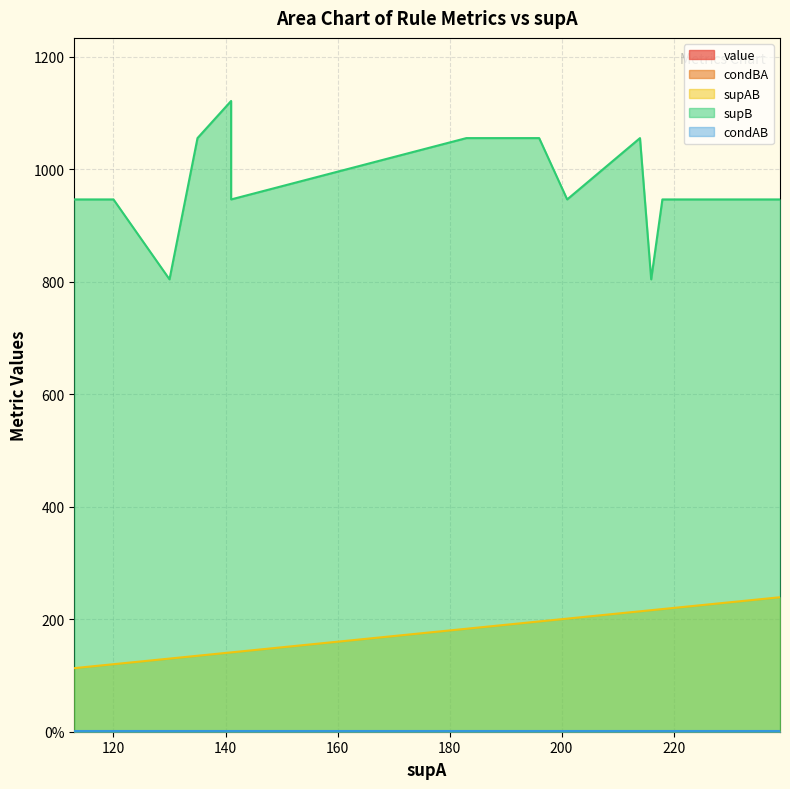

What is the greatest value displayed?

1121.0